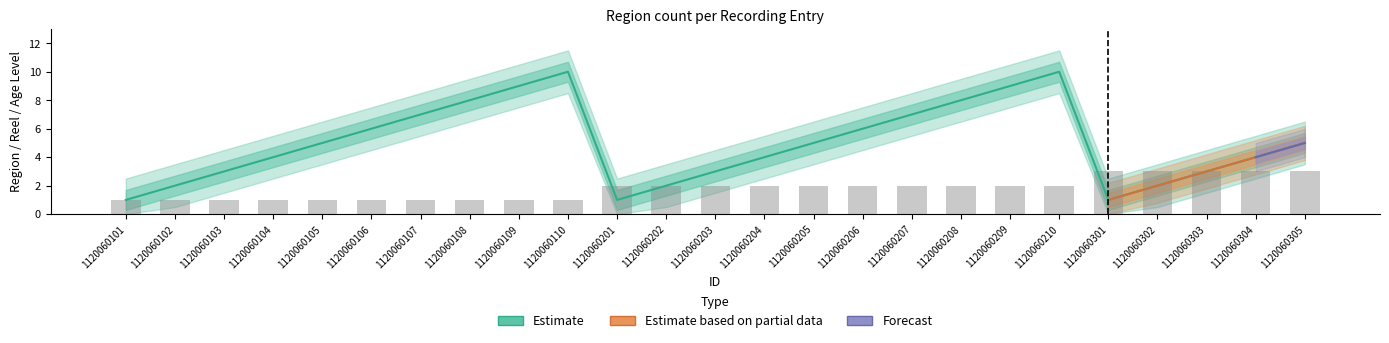

Where does the Reel series first go above 2?

1120060301